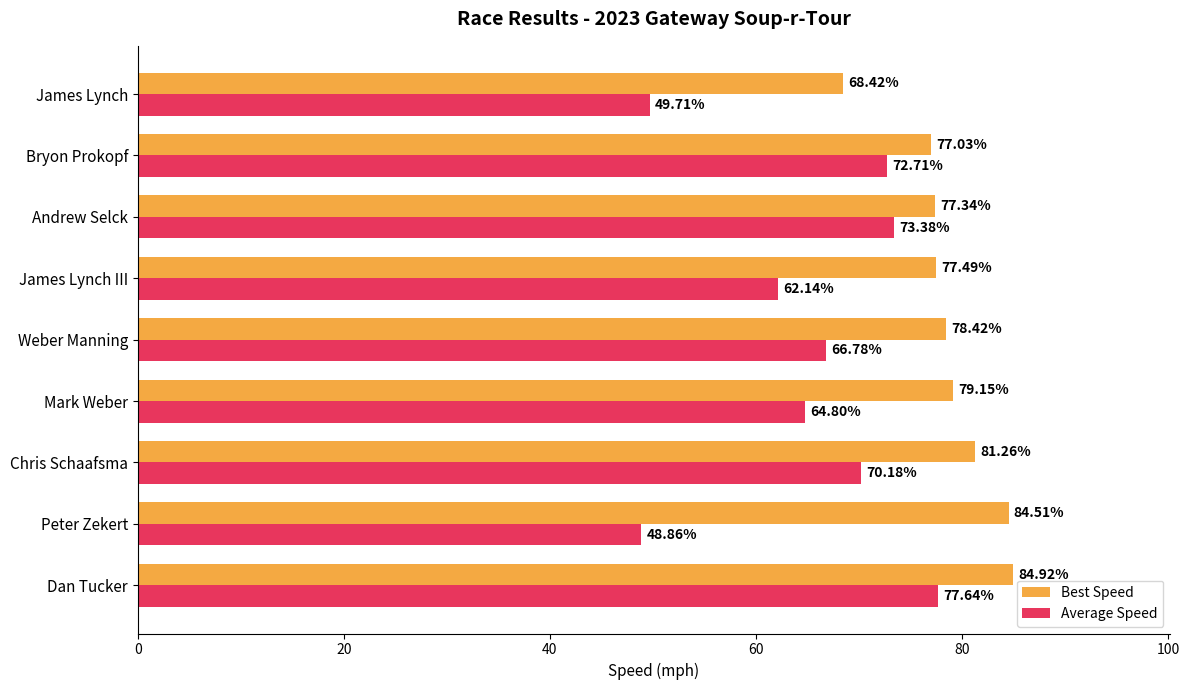

What is the difference between the maximum and minimum values in the Best Speed series?

16.5